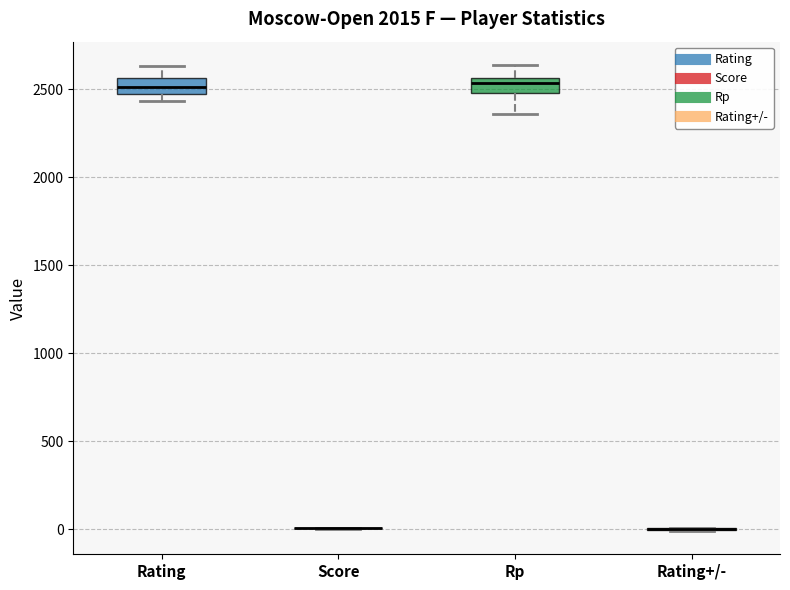

Where is the lower edge of the box for Rp on the y-axis? The values are not printed on the chart, so give them approximately, as read against the axis.

2500